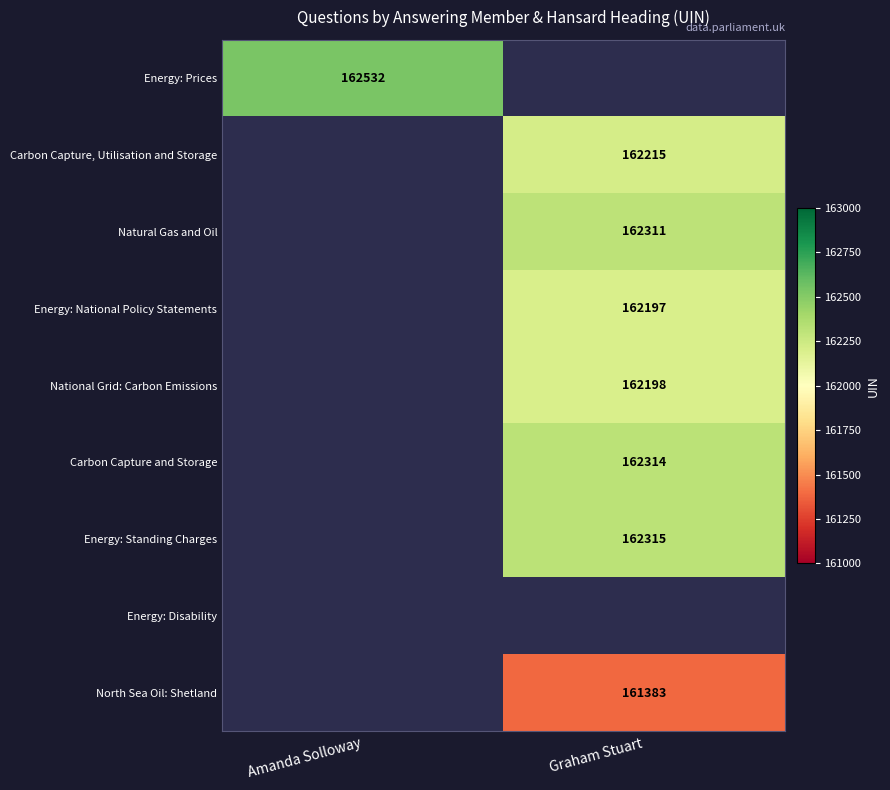

Is it true that North Sea Oil: Shetland equals 161383 at Graham Stuart?

True